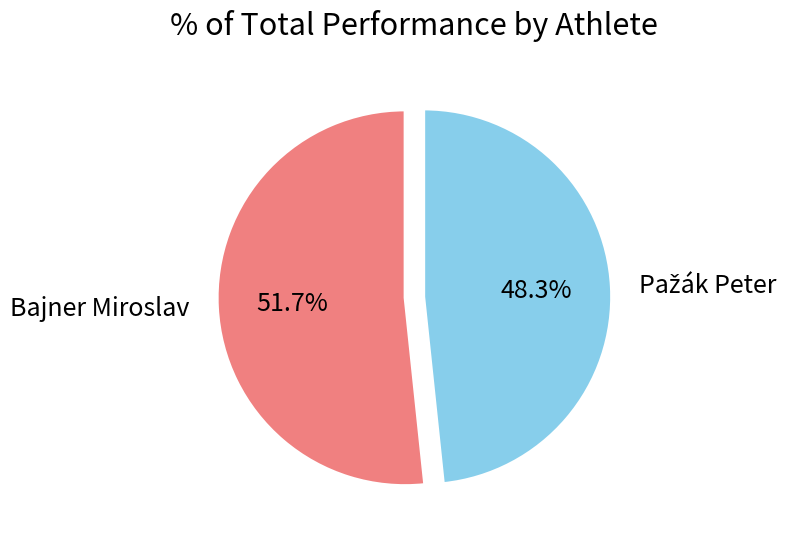

Does any single category account for the majority?

Yes